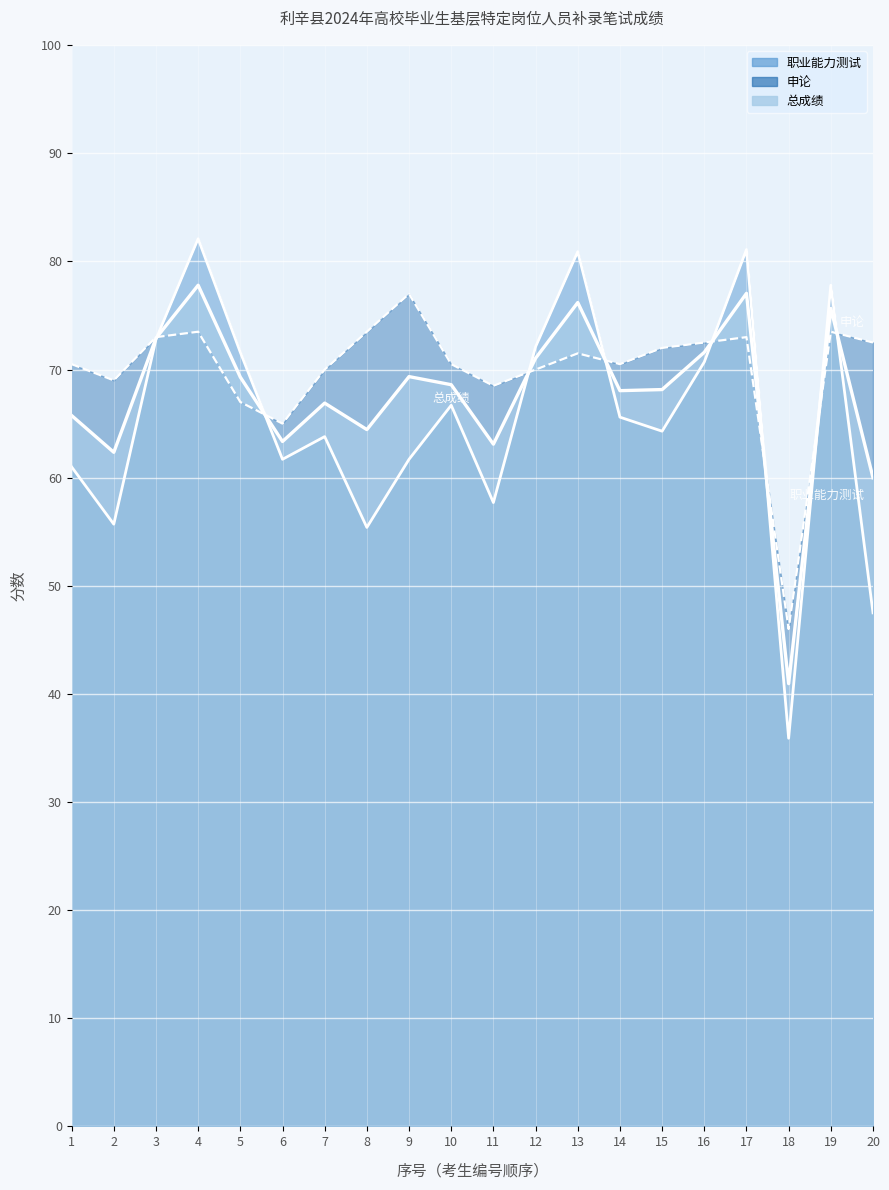

Does the chart display data point markers on the line(s)?

No